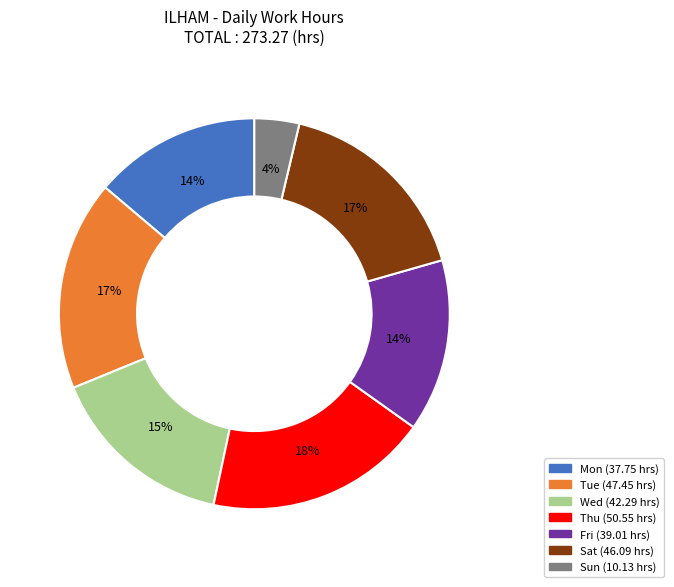

To the nearest percent, what is the average slice percentage?

14%